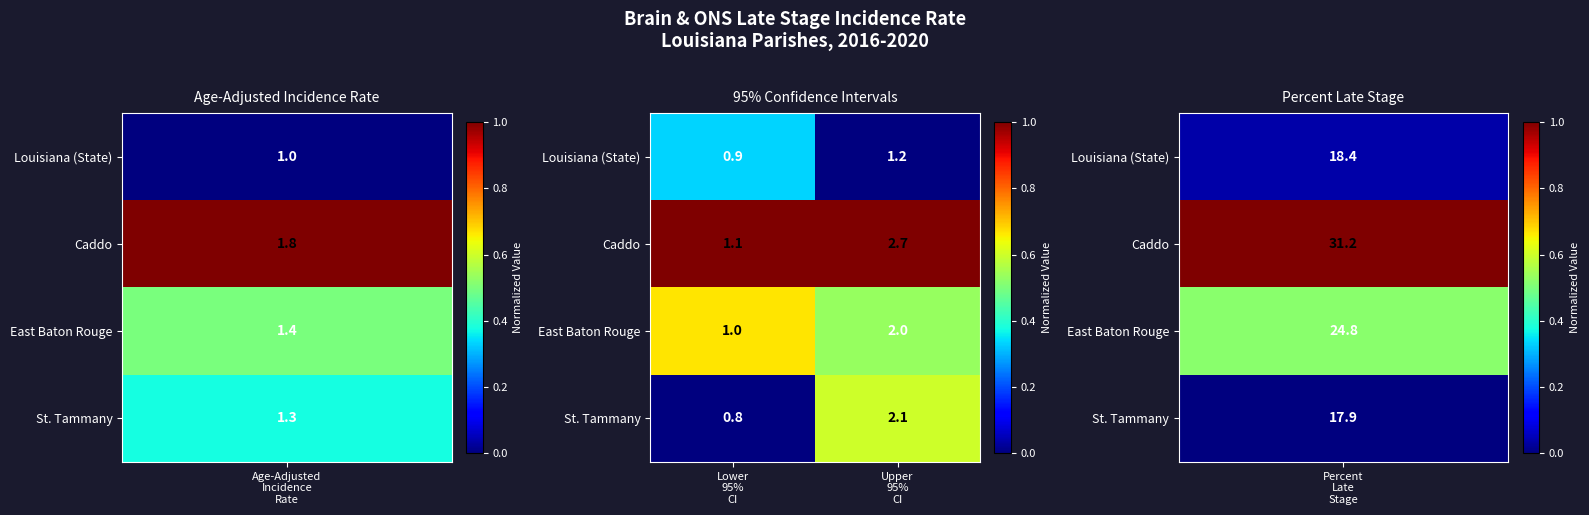

Which series has the widest spread of values?

Caddo